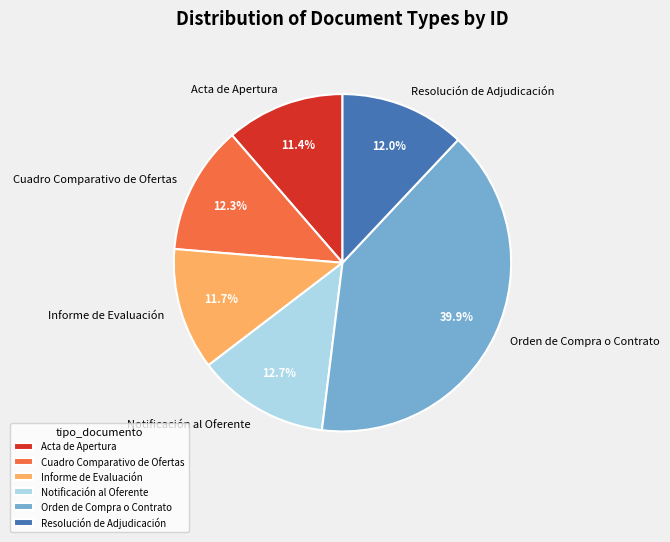

Does Orden de Compra o Contrato account for over 50% of the chart?

No